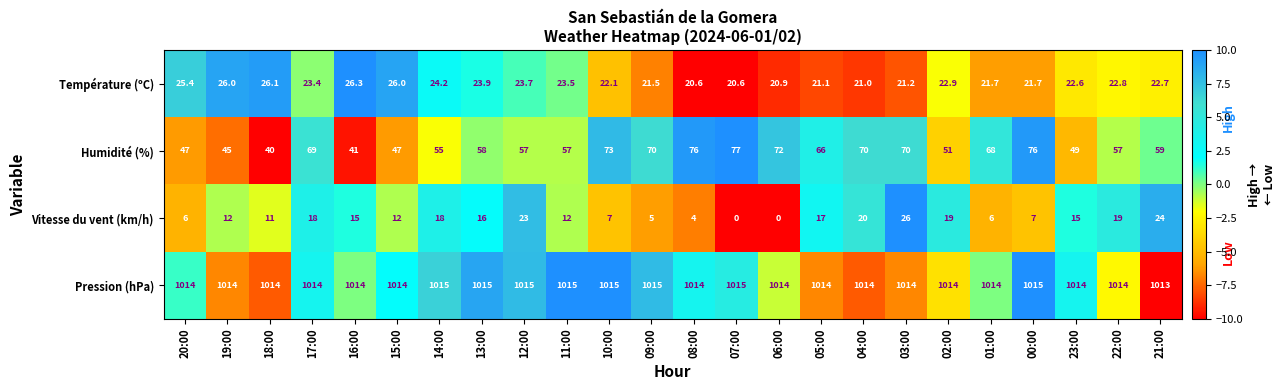

What is the difference between the highest and lowest values at 13:00?

999.0